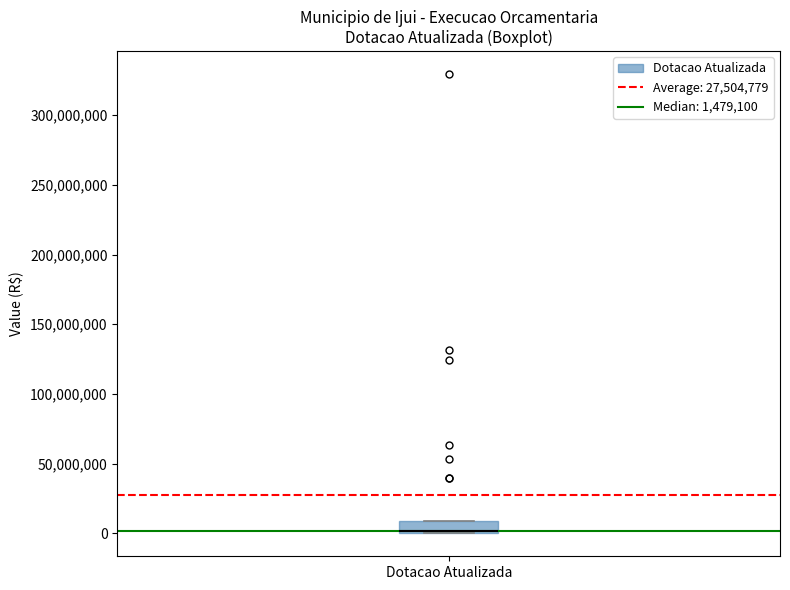

Read this box plot against the y-axis: the position of the median line, the range covered by the box, and the ends of both whiskers. The values are not printed on the chart, so give them approximately, as read against the axis.

median 0 (drawn on the box's lower edge), box 0 to 10000000, whiskers 0 to 10000000